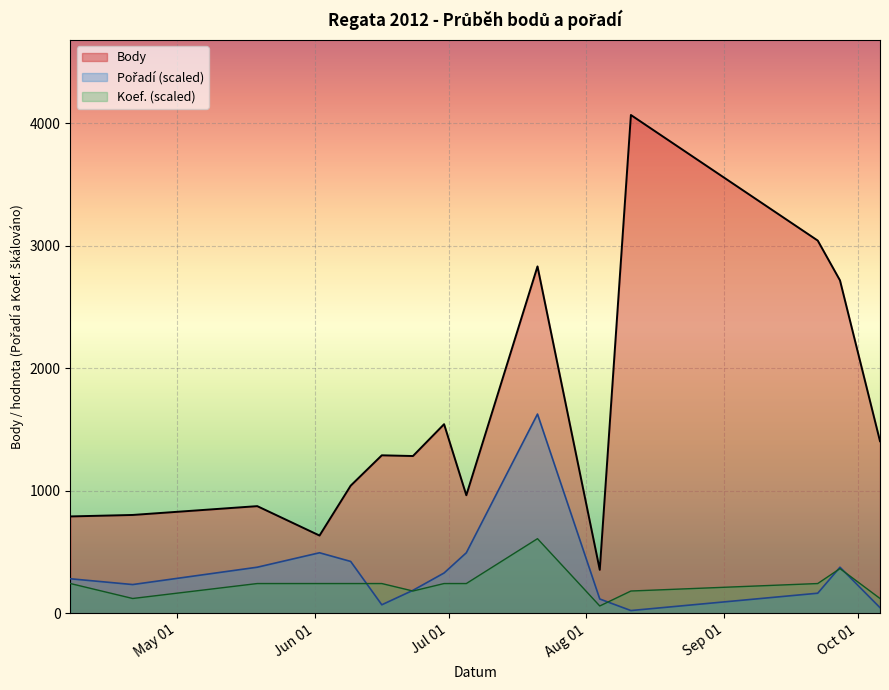

Rank the categories by Koef. value from highest to lowest.

2012-07-21, 2012-09-27, 2012-04-07, 2012-05-19, 2012-06-02, 2012-06-09, 2012-06-16, 2012-06-30, 2012-07-05, 2012-09-22, 2012-06-23, 2012-08-11, 2012-04-21, 2012-10-06, 2012-08-04